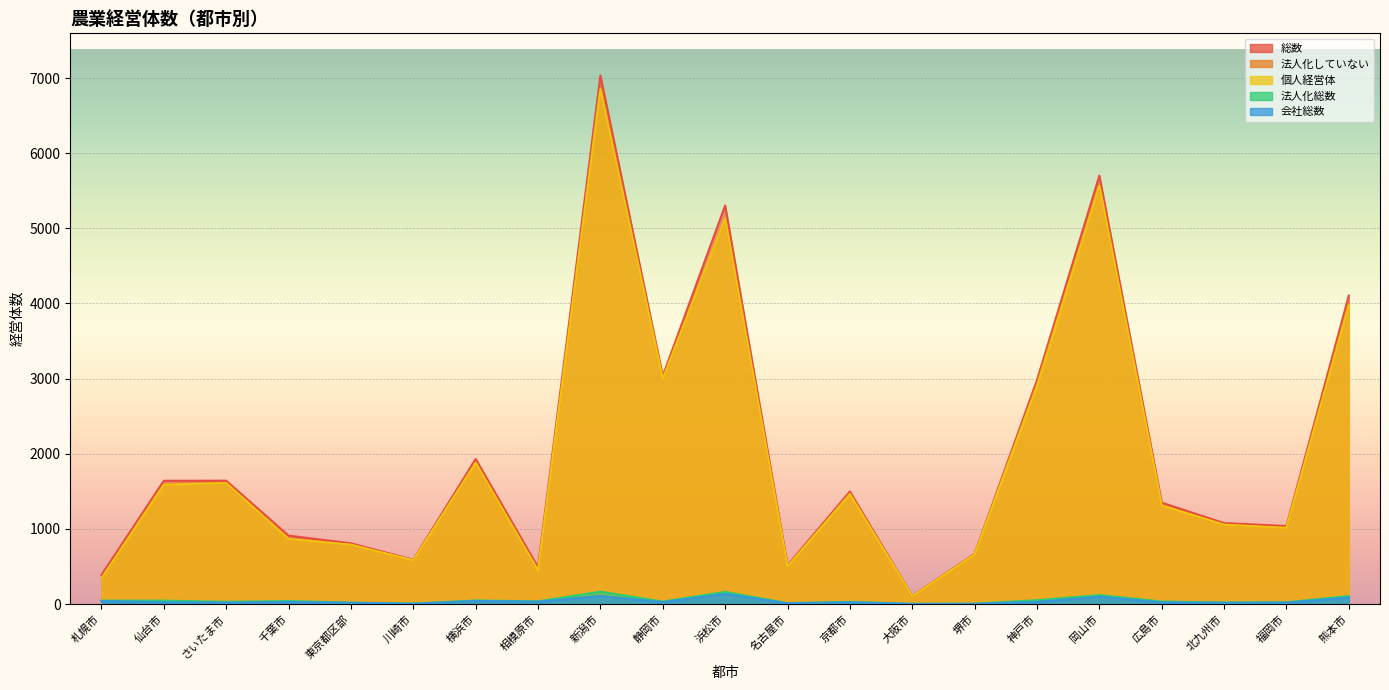

Which series has the largest total across all categories?

総数